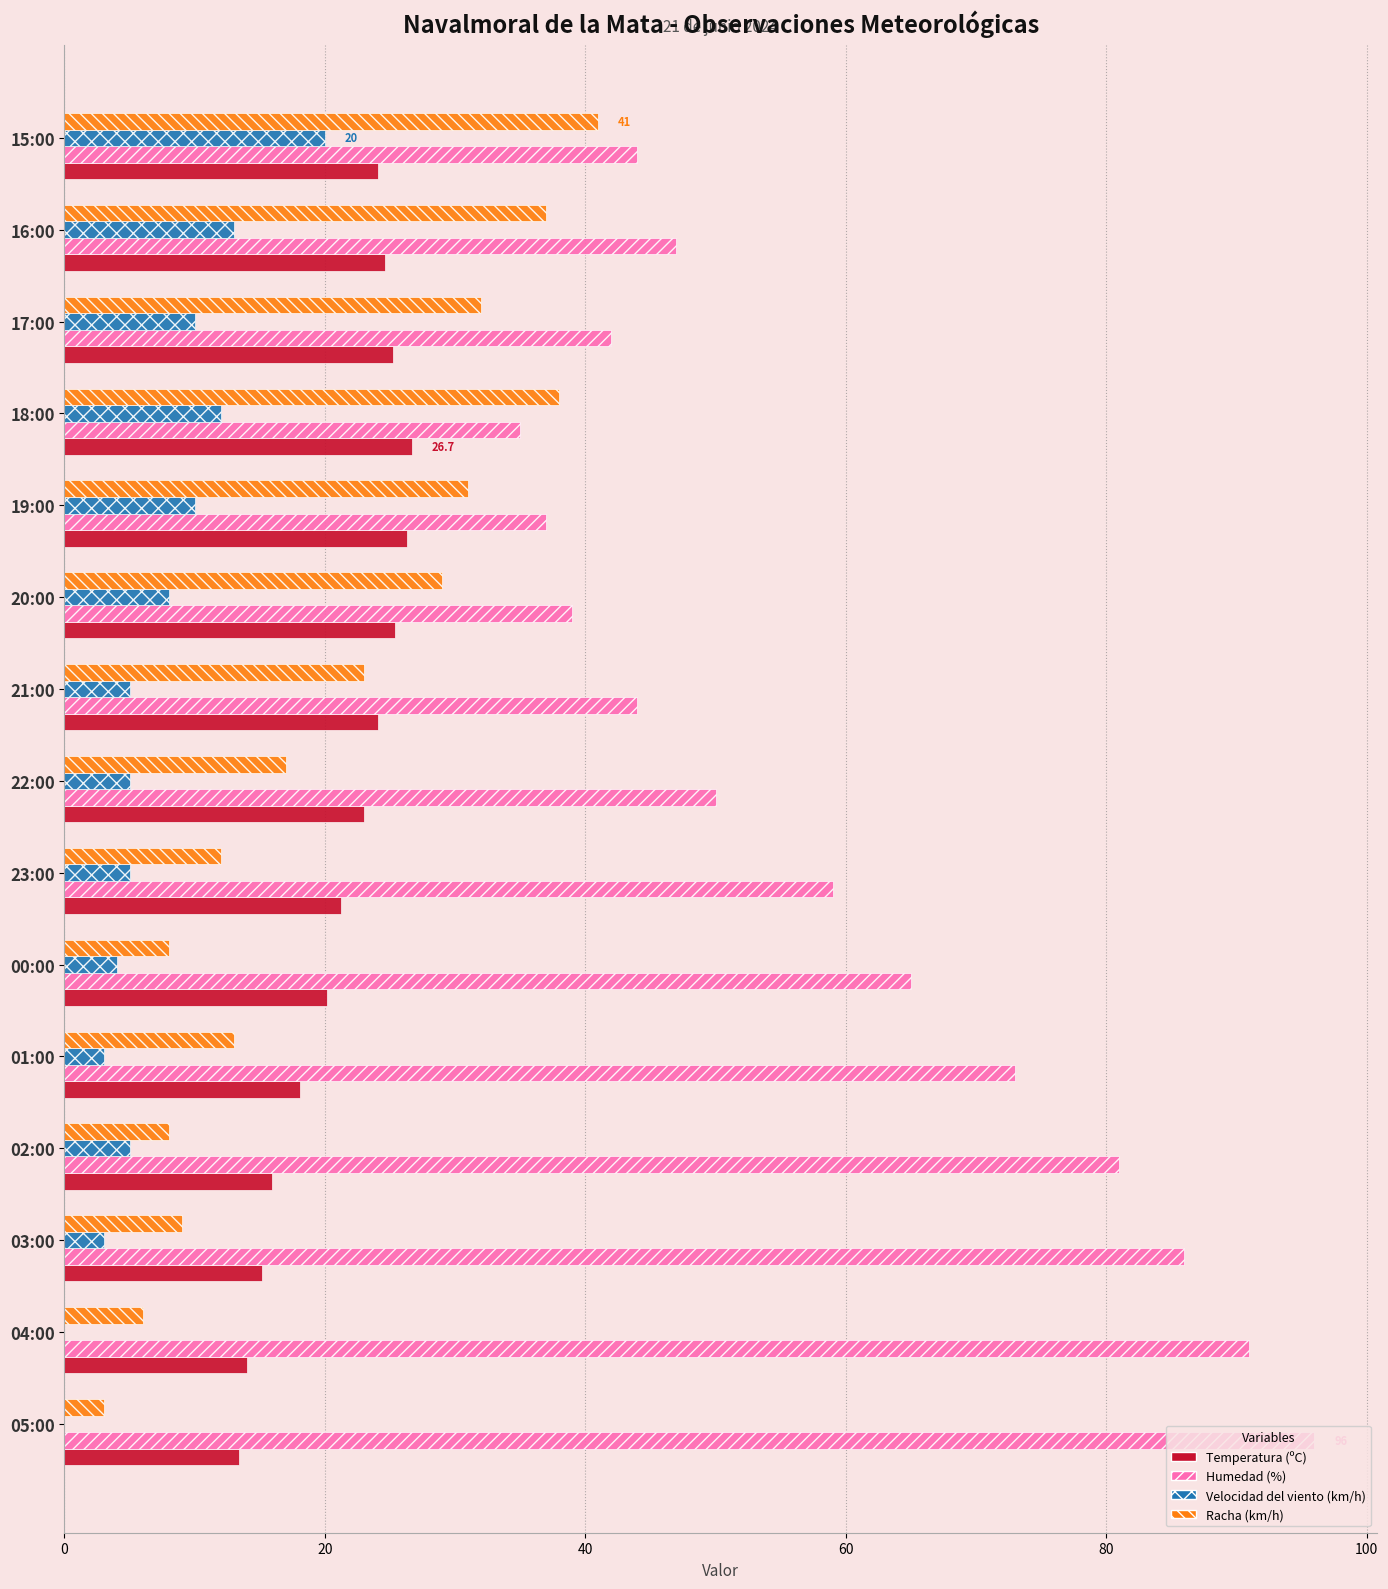

True or false: Velocidad del viento (km/h) has a value of 10.0 at 19:00.

True